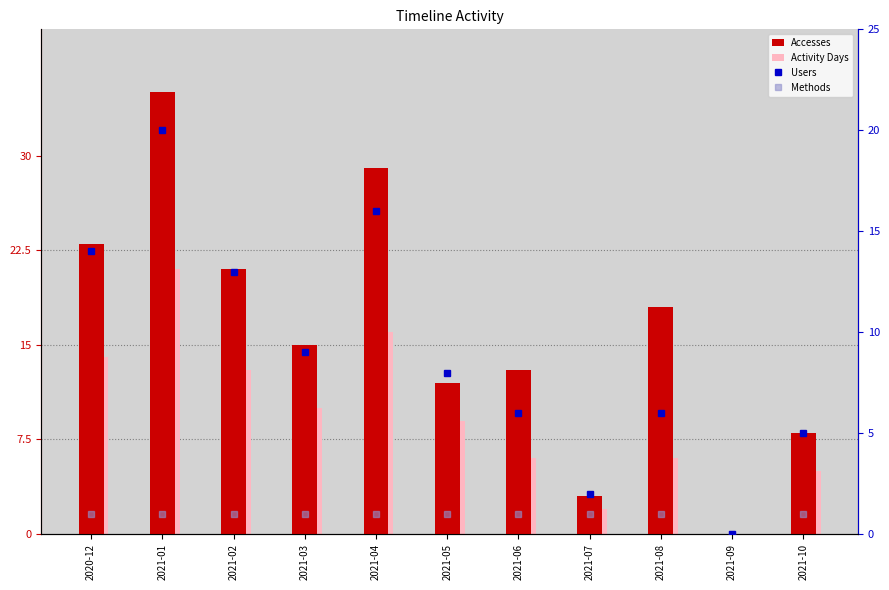

What is the total value across all series at 2020-12?

52